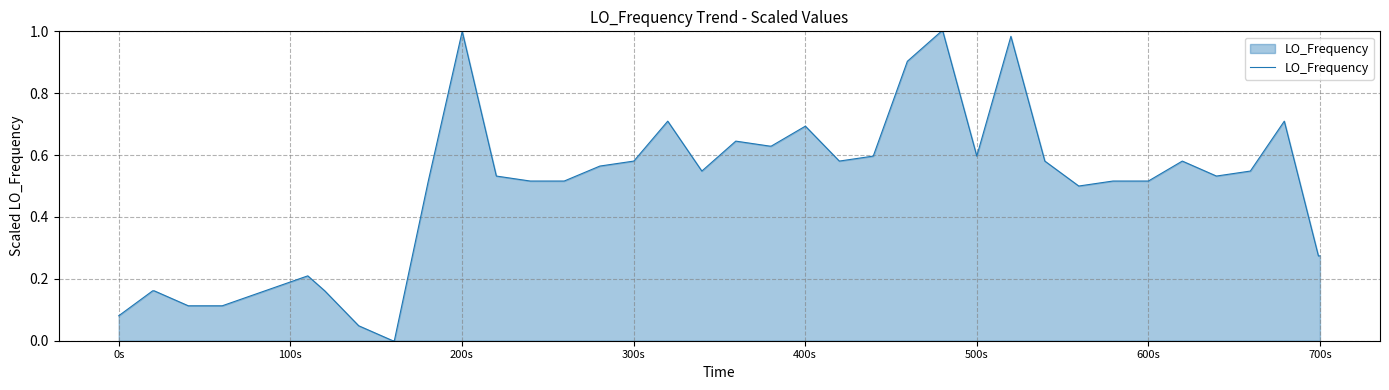

Does the chart have visible grid lines?

Yes